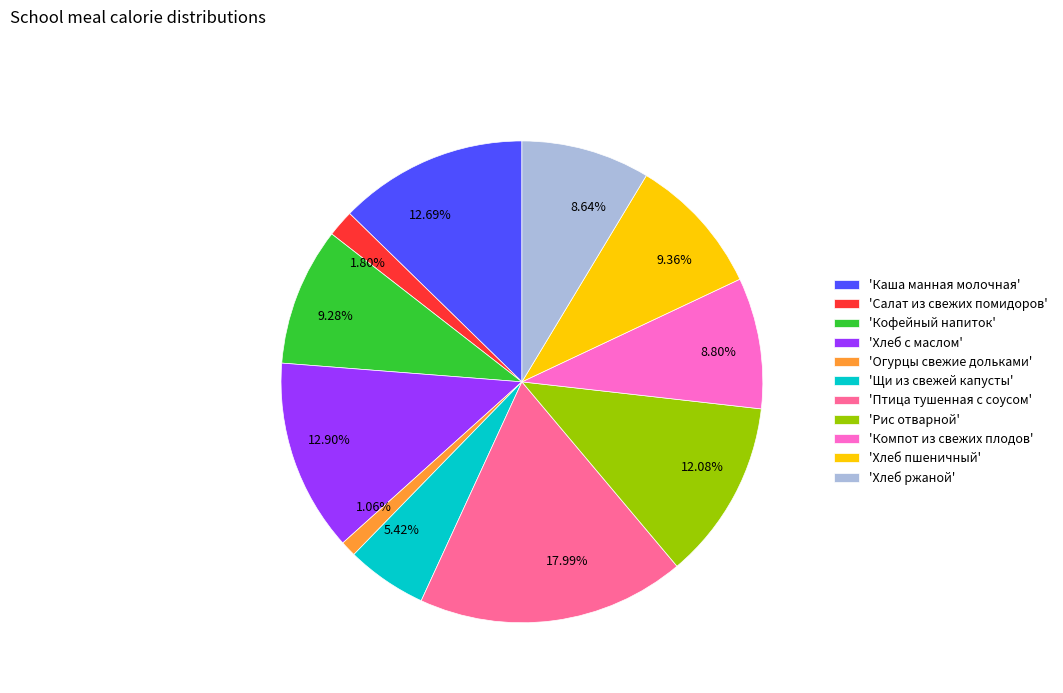

How many slices are in this pie chart?

11